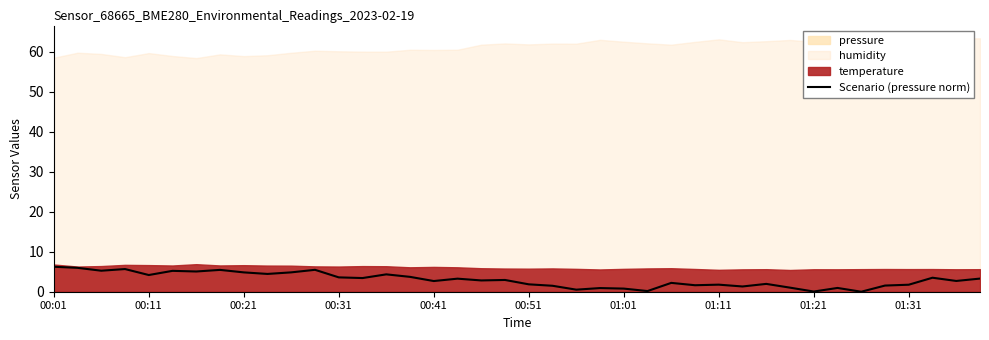

What is the value of the 28th point from the left?

1.6